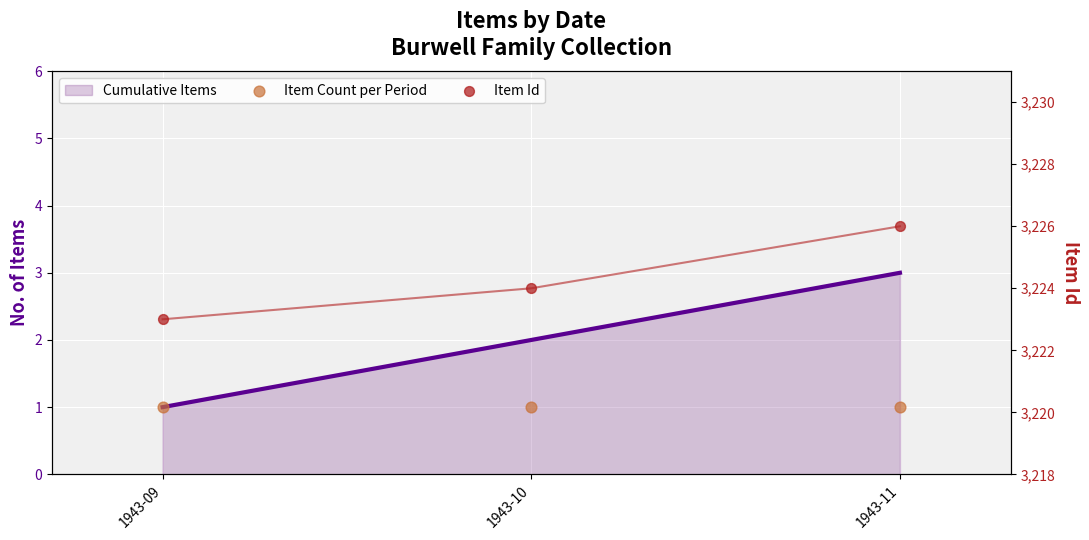

Which series has the largest total across all categories?

Item Id